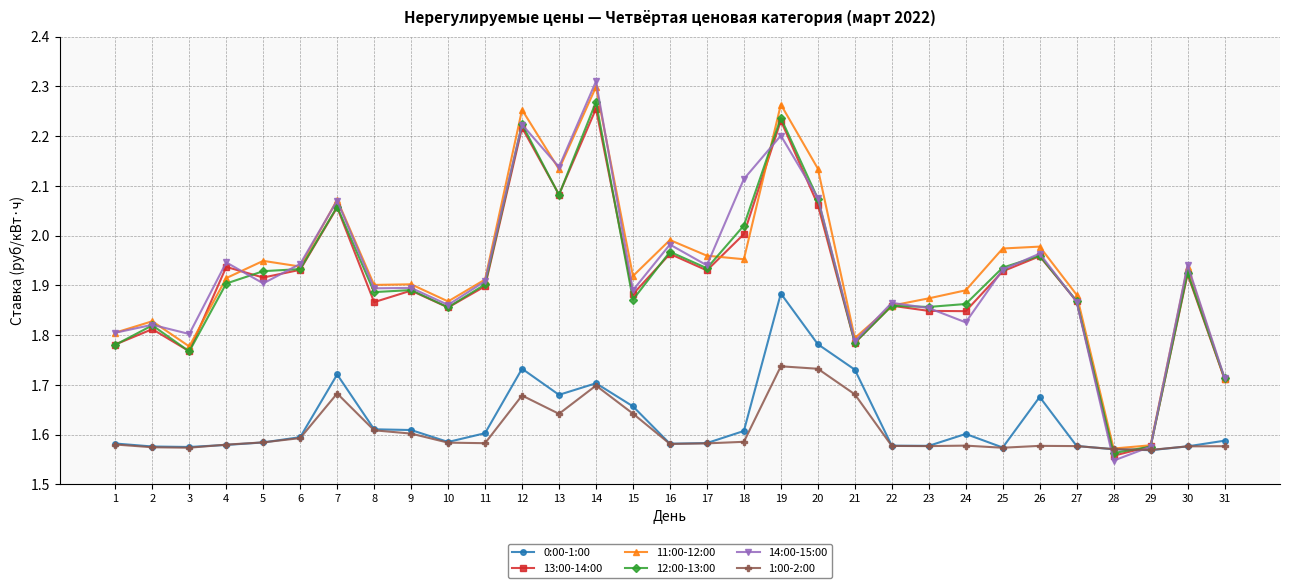

Which series has the largest total across all categories?

11:00-12:00